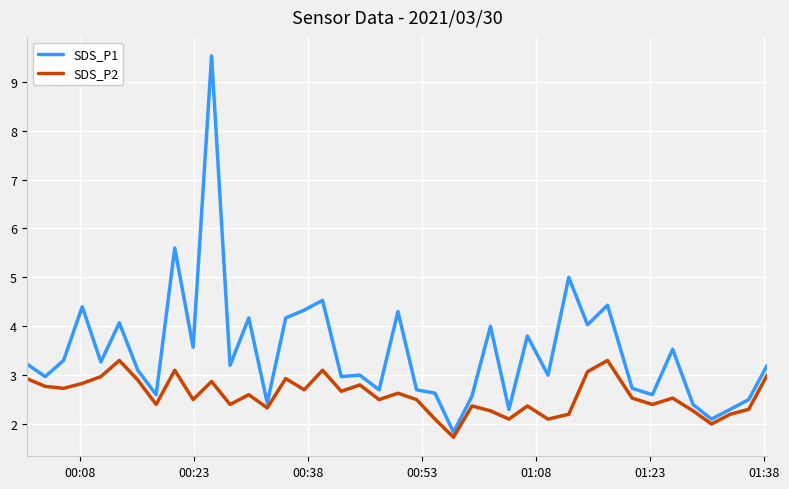

Rank the series by their average value, from highest to lowest.

SDS_P1, SDS_P2